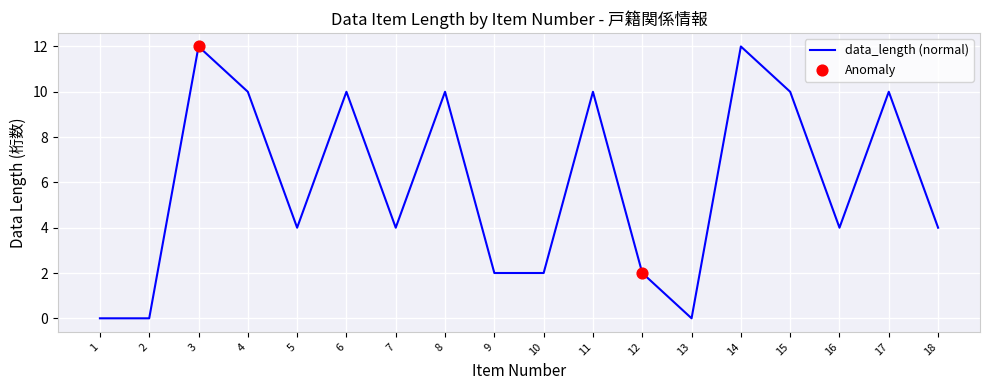

What is the change in value from 7 to 8?

+6